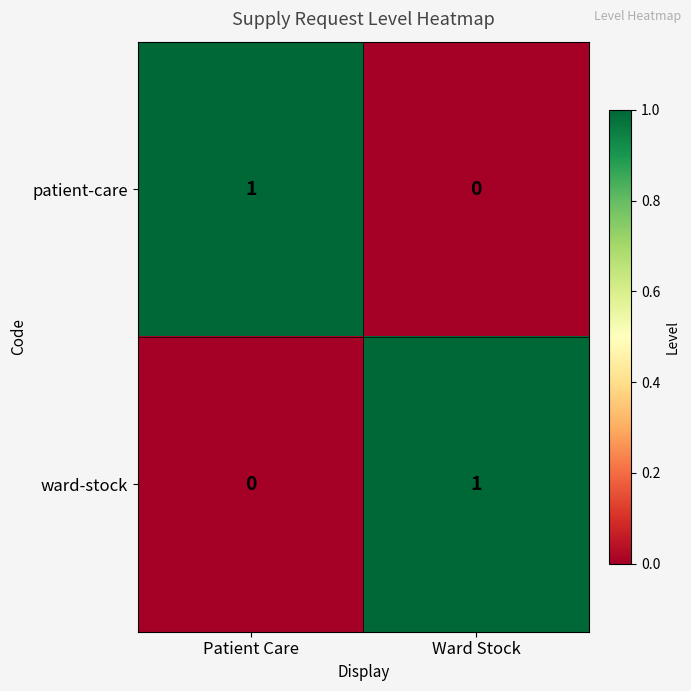

At which label does ward-stock reach its minimum?

Patient Care